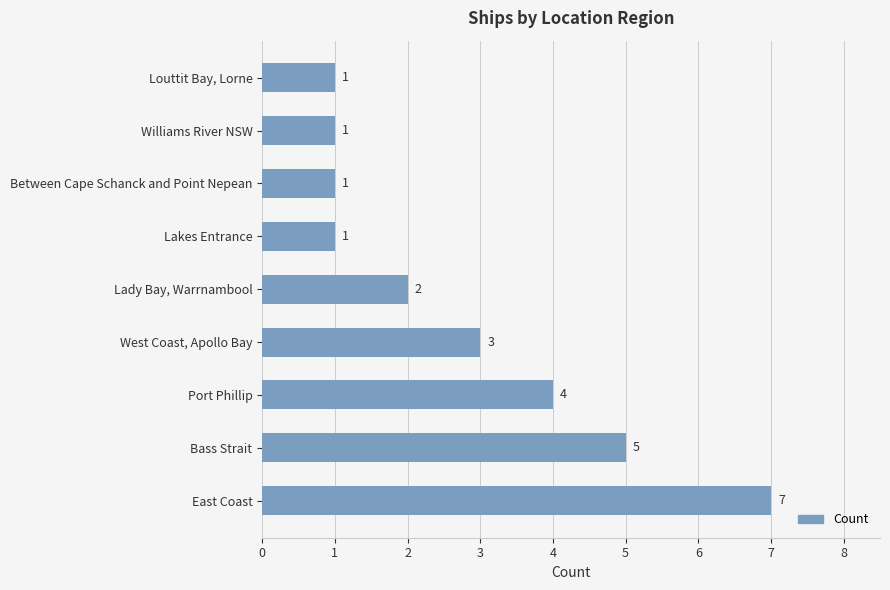

Reading bottom to top, transcribe all the data shown in this chart.

East Coast=7	Bass Strait=5	Port Phillip=4	West Coast, Apollo Bay=3	Lady Bay, Warrnambool=2	Lakes Entrance=1	Between Cape Schanck and Point Nepean=1	Williams River NSW=1	Louttit Bay, Lorne=1